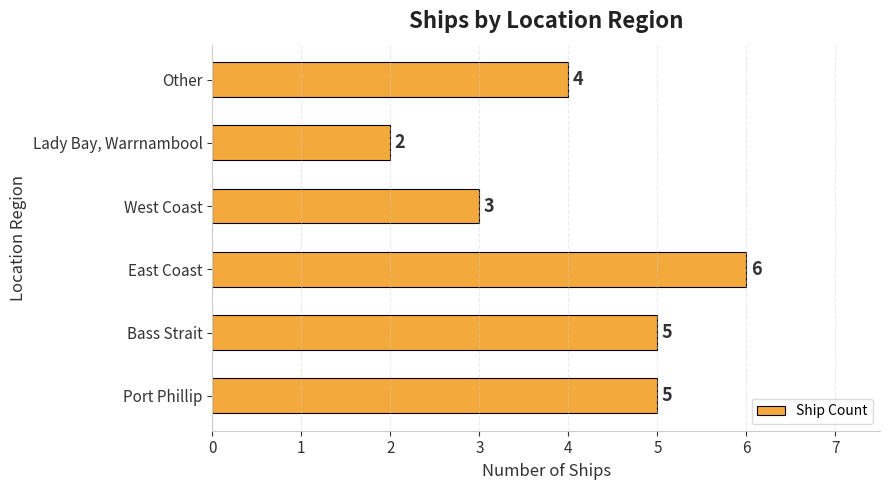

Reading top to bottom, list all the values displayed in this chart.

4	2	3	6	5	5